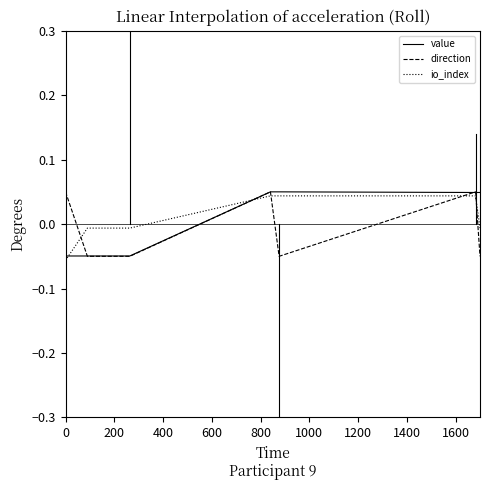

What is the total value across all series at 400?

-0.1